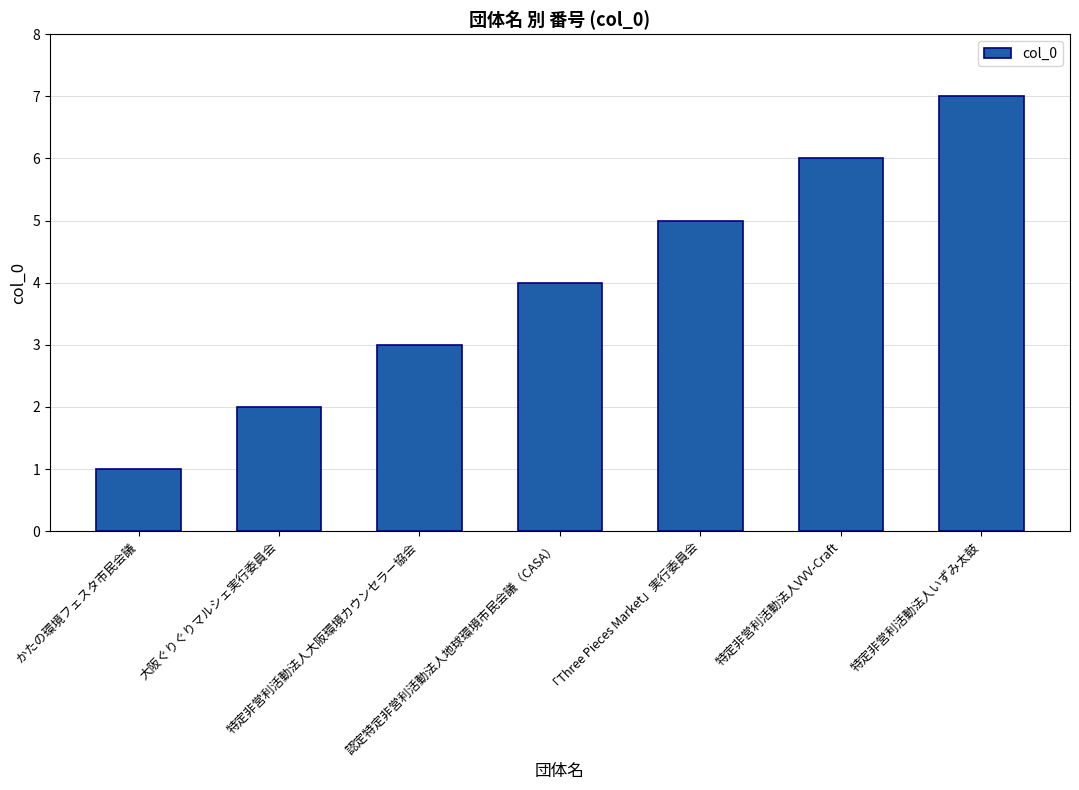

Which has a higher value, 「Three Pieces Market」実行委員会 or 特定非営利活動法人大阪環境カウンセラー協会?

「Three Pieces Market」実行委員会